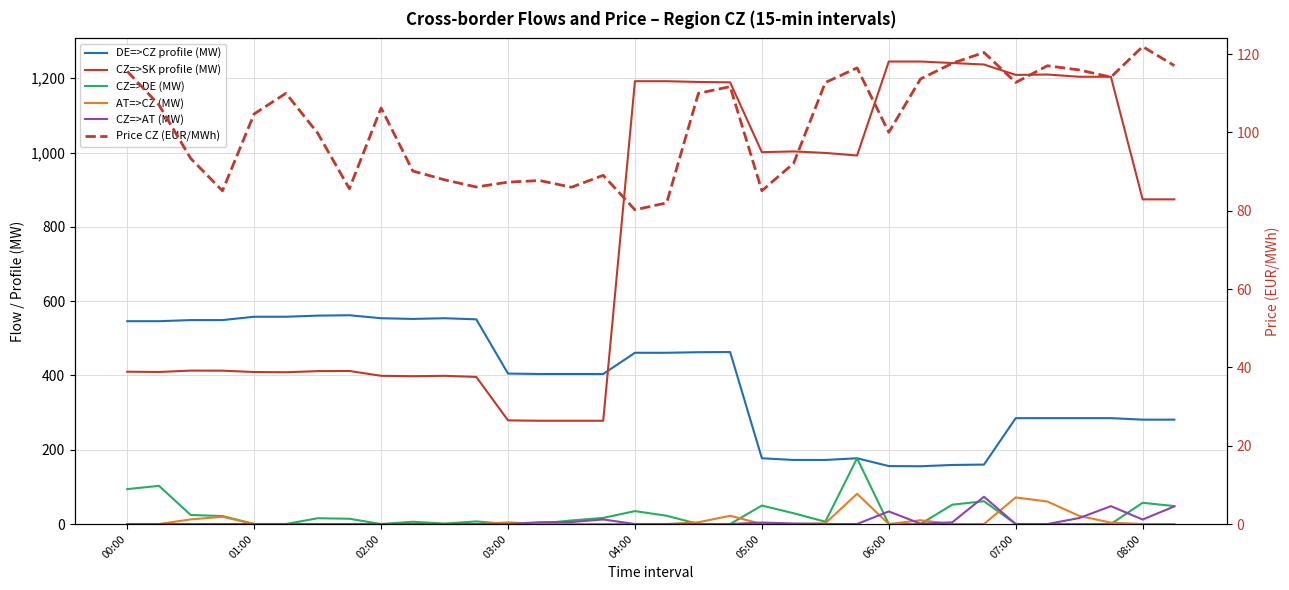

Is it true that DE=>CZ profile (MW) equals 487.6 at 30?

False